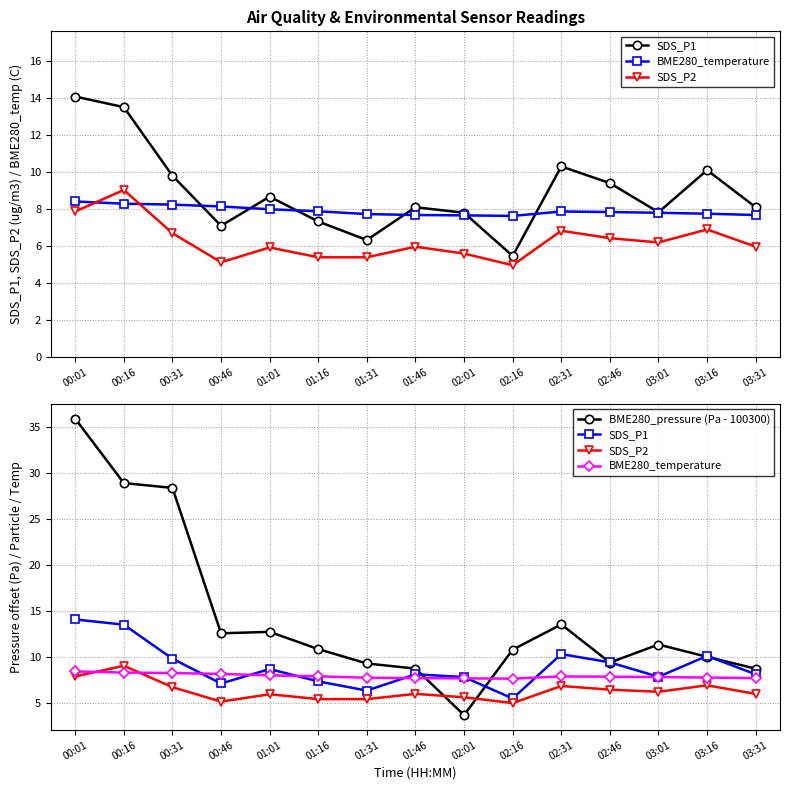

What is the label of the 9th point from the left?

02:01